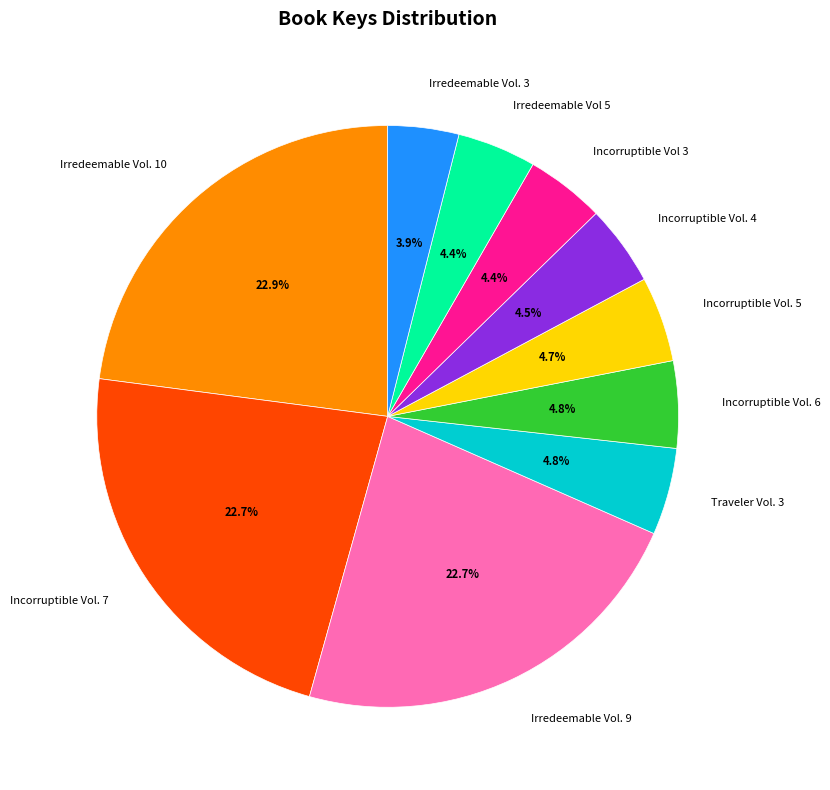

How many segments does this pie chart have?

10